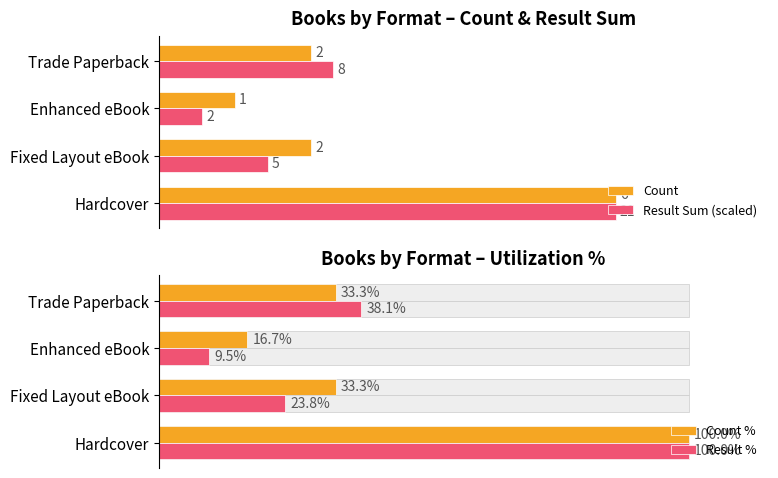

Count the Count values in the range 2 to 6.

3